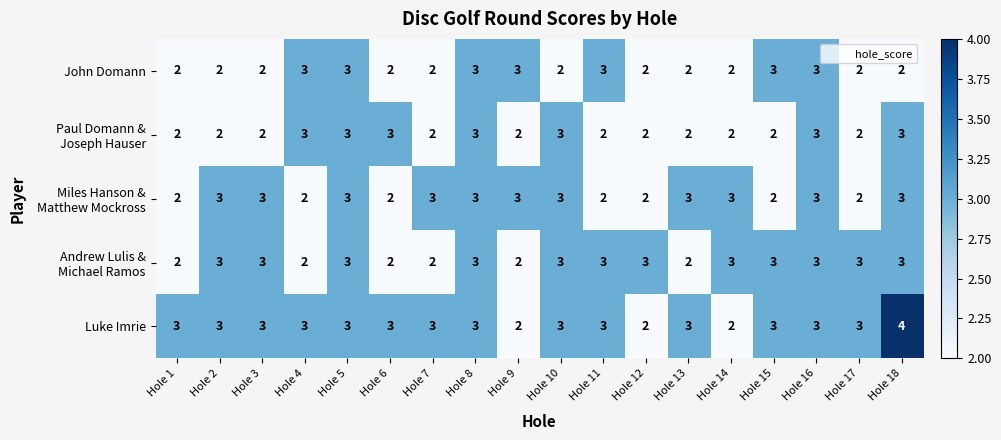

What is the maximum value shown in the chart?

4